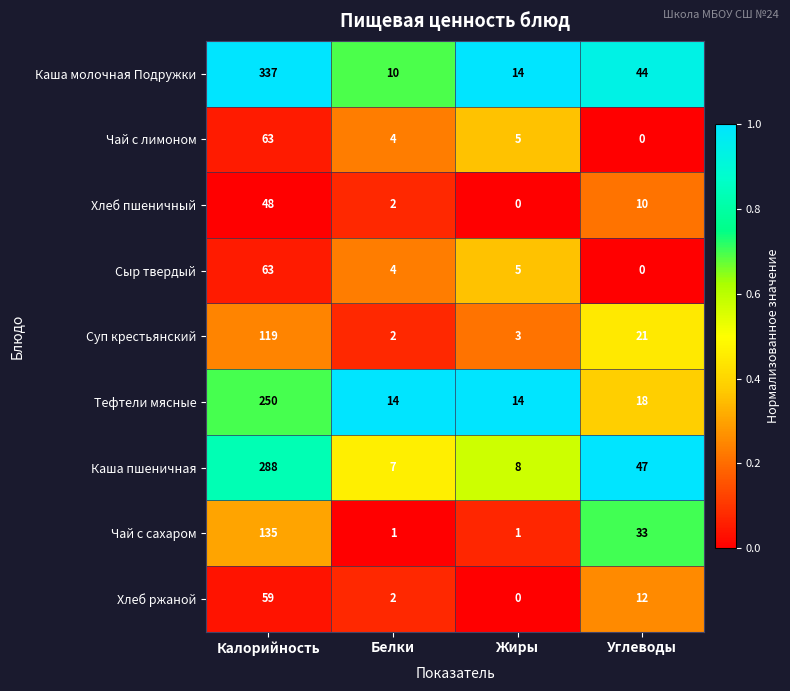

How many distinct data groups are displayed?

9